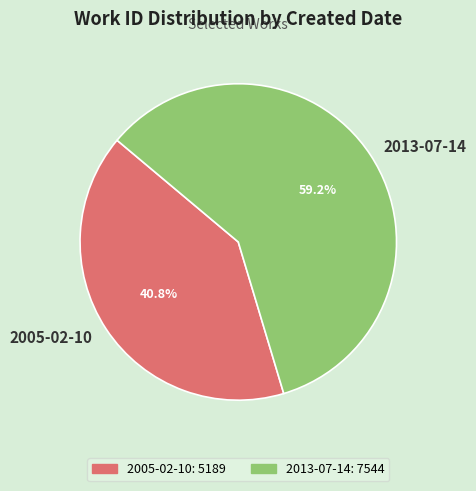

How many slices are in this pie chart?

2